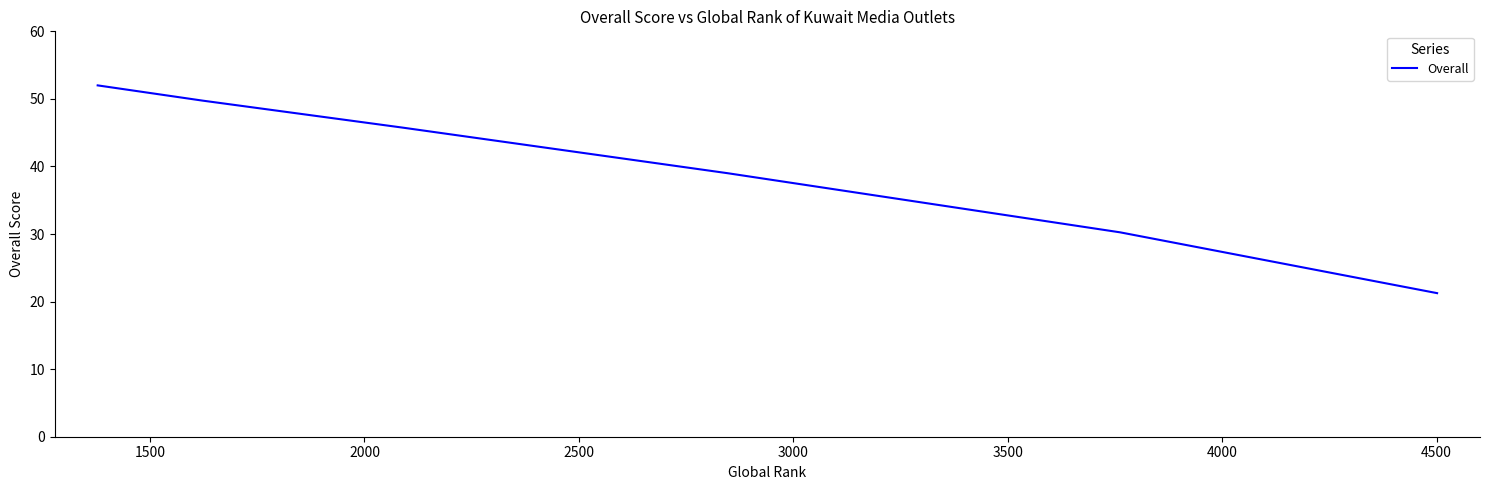

What is the value of the 5th point from the left?

39.0